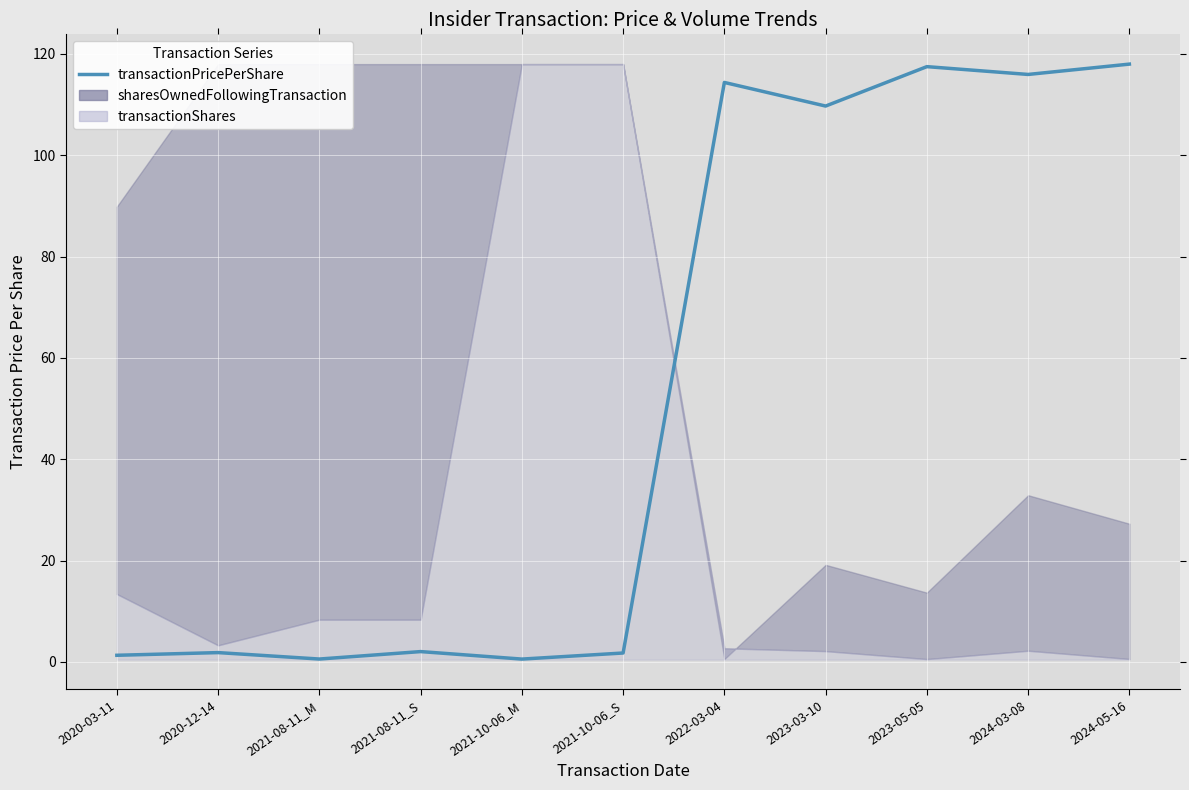

Approximately how many times larger is the value at 2023-05-05 compared to 2020-12-14?

64.2